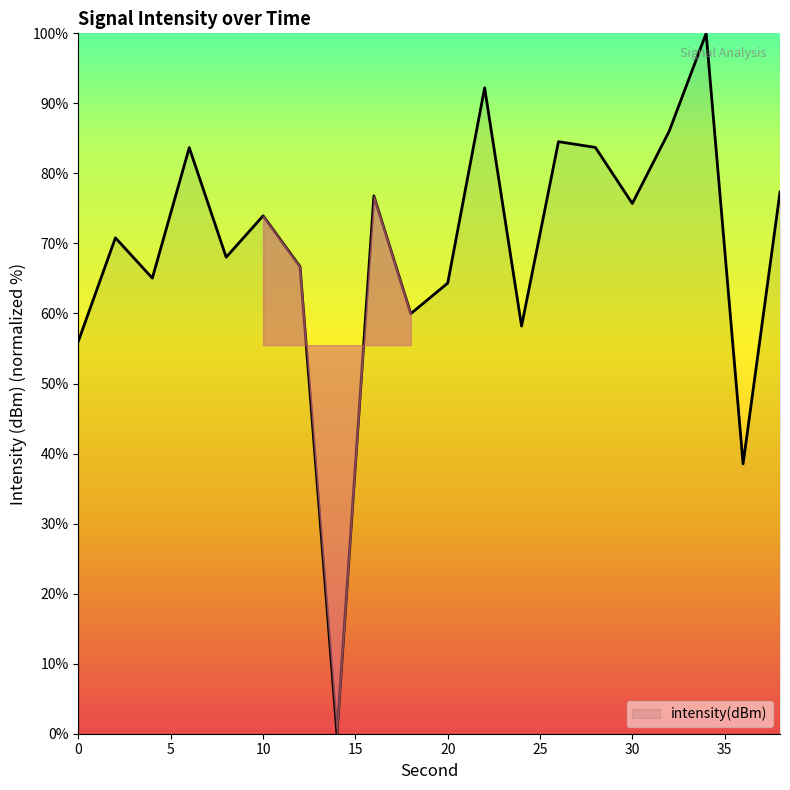

What is the difference between the maximum and minimum values?

100.0